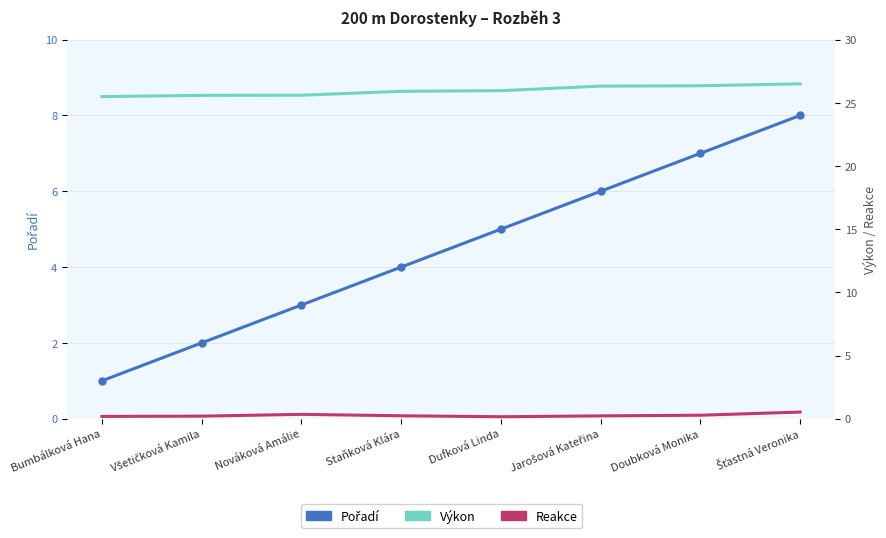

Where is Výkon nearest to the value 25?

Bumbálková Hana